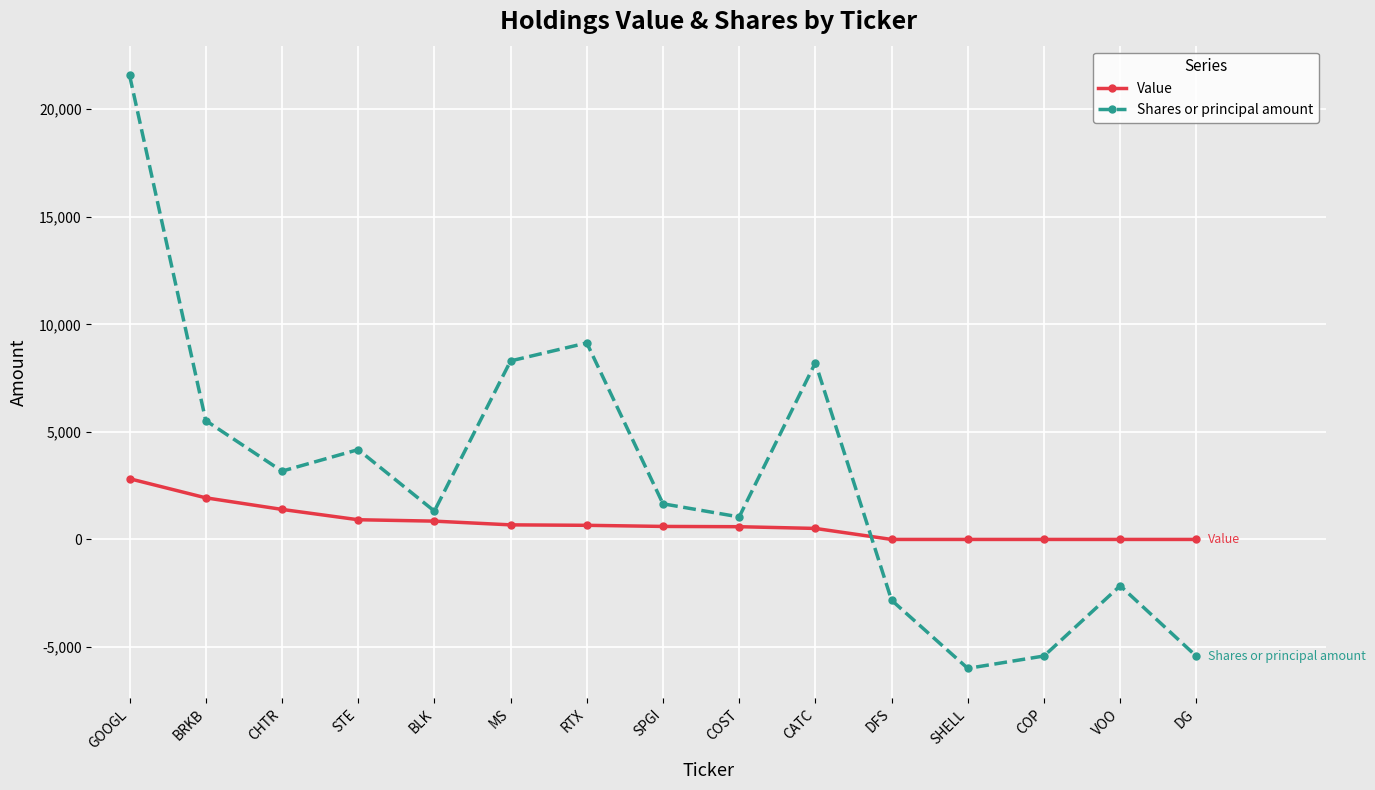

At DG, list the series in order from largest to smallest.

Value, Shares or principal amount